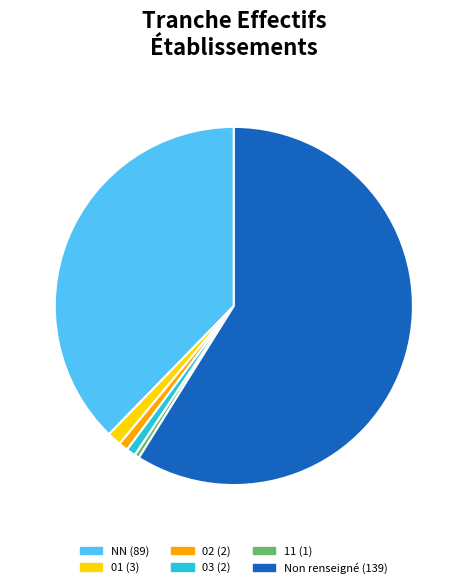

How many slices are in this pie chart?

6